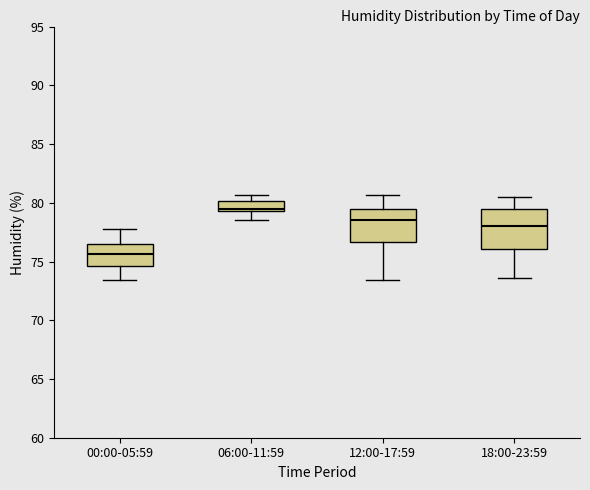

Comparing the boxes themselves (not the whiskers), which one is the tallest?

18:00-23:59